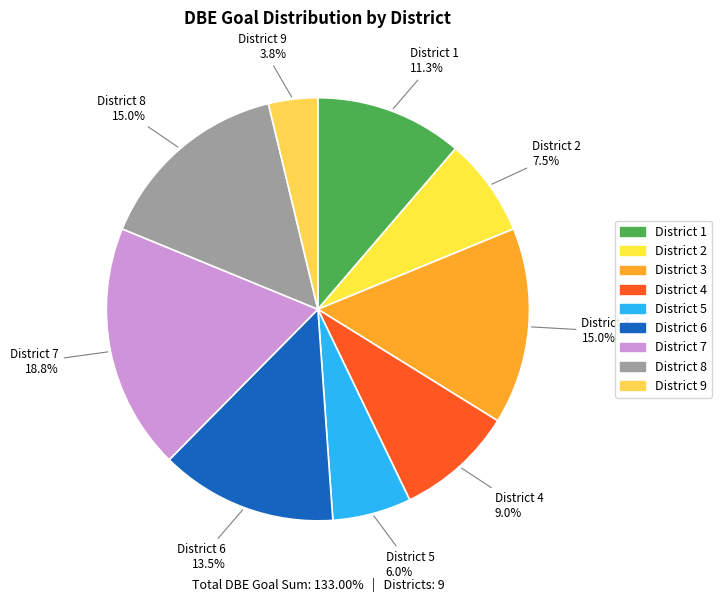

Which slice is the largest?

District 7